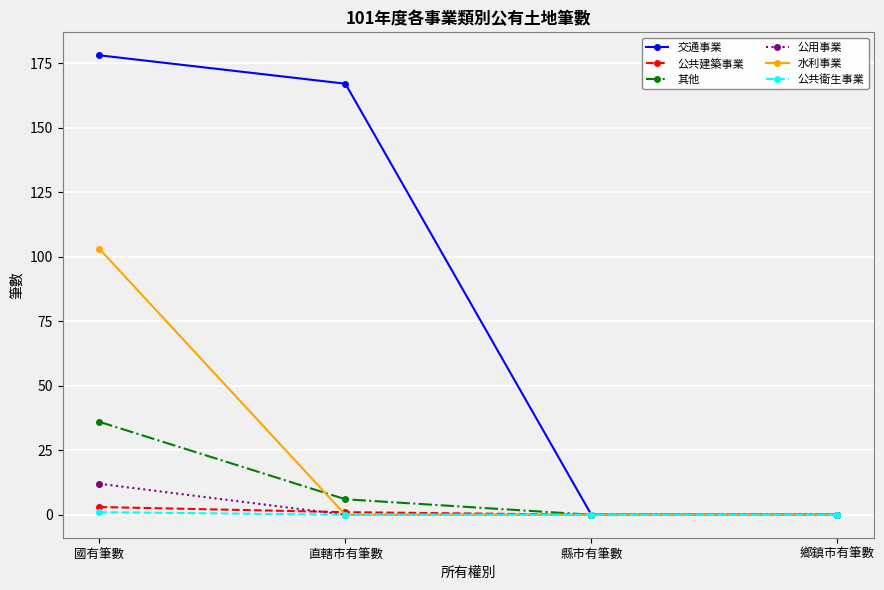

What is the total value across all series at 國有筆數?

333